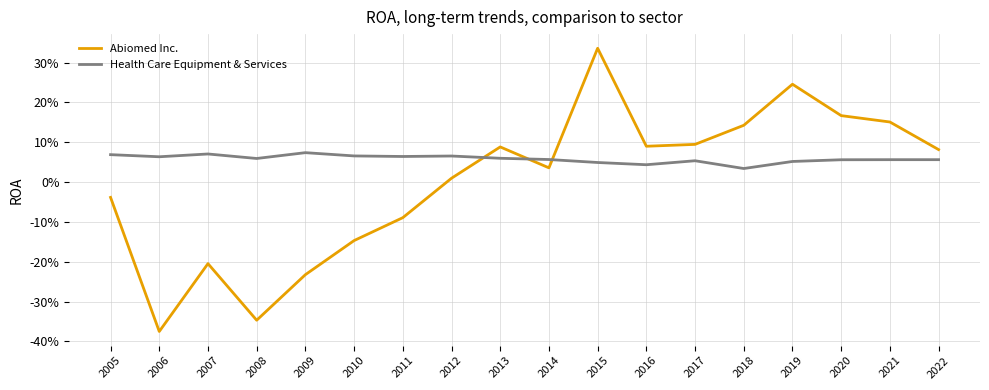

True or false: Health Care Equipment & Services and Abiomed Inc. cross at least once.

True